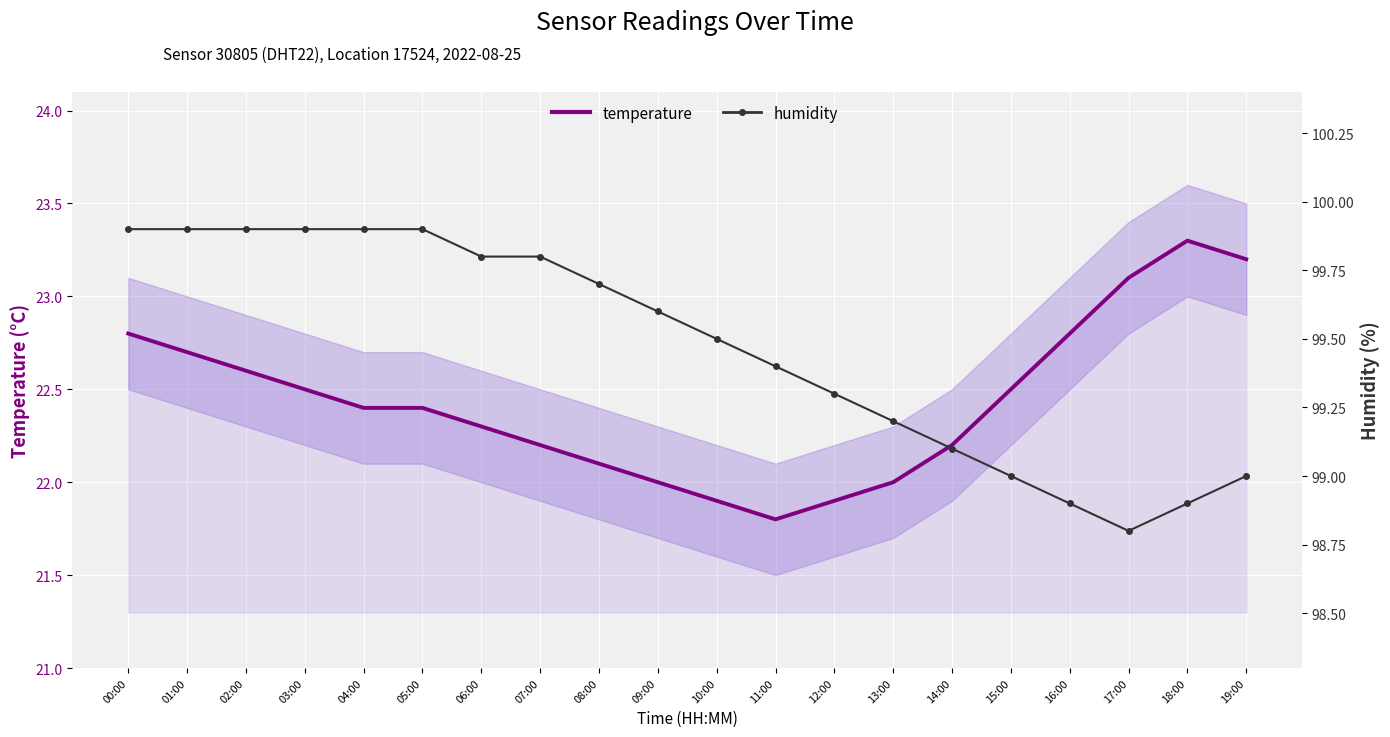

Reading left to right, what are all the values shown in this chart?

temperature: 00:00=22.8	01:00=22.7	02:00=22.6	03:00=22.5	04:00=22.4	05:00=22.4	06:00=22.3	07:00=22.2	08:00=22.1	09:00=22.0	10:00=21.9	11:00=21.8	12:00=21.9	13:00=22.0	14:00=22.2	15:00=22.5	16:00=22.8	17:00=23.1	18:00=23.3	19:00=23.2
humidity: 00:00=99.9	01:00=99.9	02:00=99.9	03:00=99.9	04:00=99.9	05:00=99.9	06:00=99.8	07:00=99.8	08:00=99.7	09:00=99.6	10:00=99.5	11:00=99.4	12:00=99.3	13:00=99.2	14:00=99.1	15:00=99.0	16:00=98.9	17:00=98.8	18:00=98.9	19:00=99.0